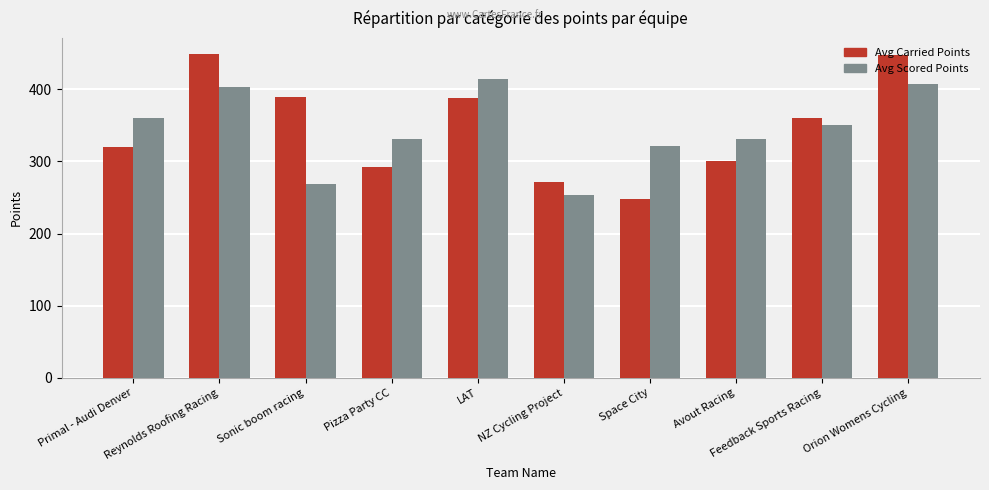

List the series in order of their peak value, lowest first.

Avg Scored Points, Avg Carried Points